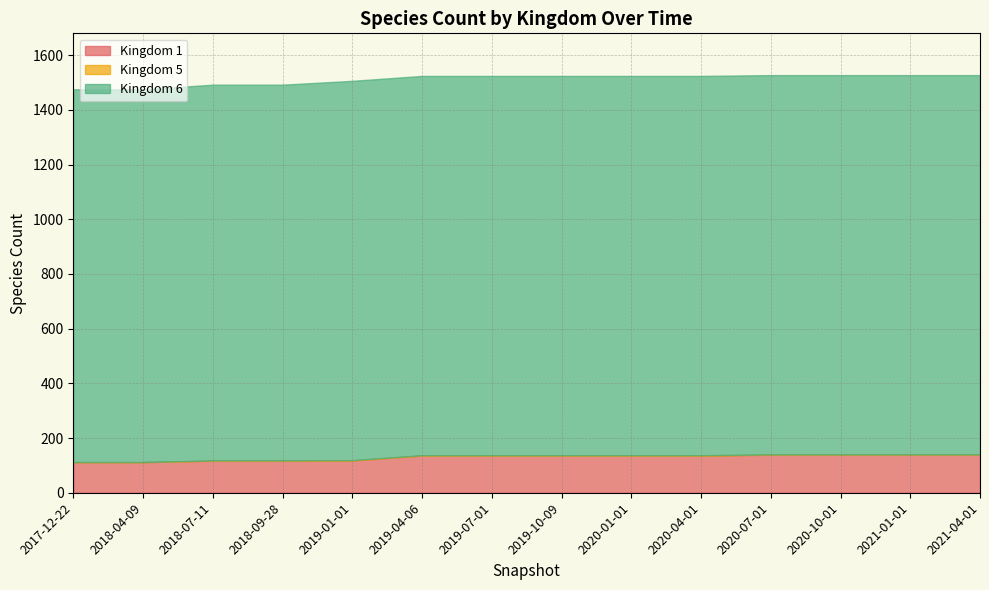

Is the value of Kingdom 6 at 2020-01-01 greater than the value of Kingdom 1 at 2019-07-01?

Yes